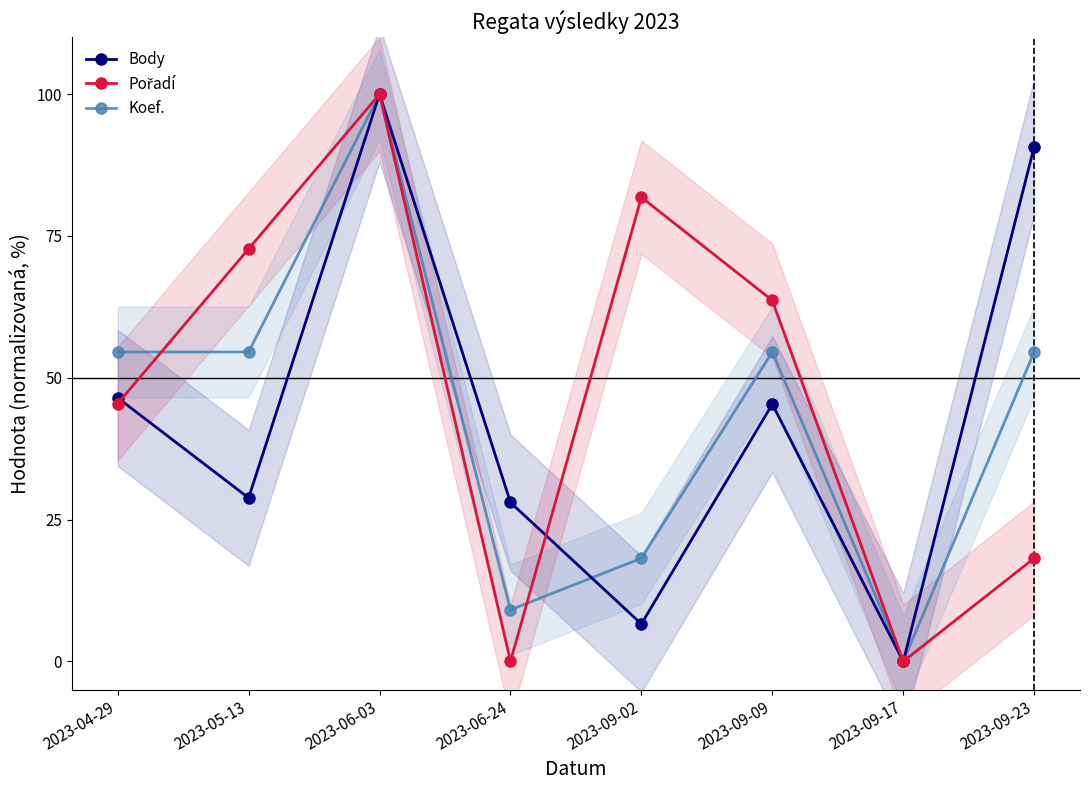

Which series has the widest spread of values?

Body